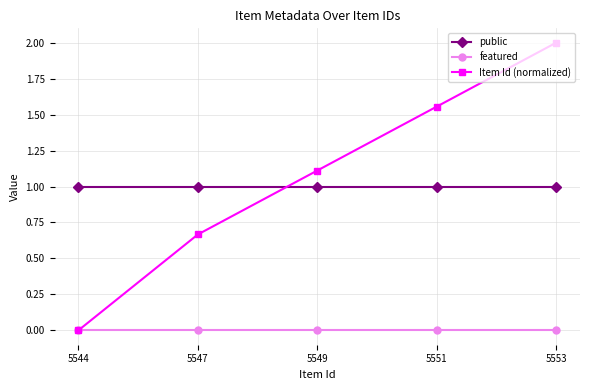

At which category is the sum across all series the highest?

5553